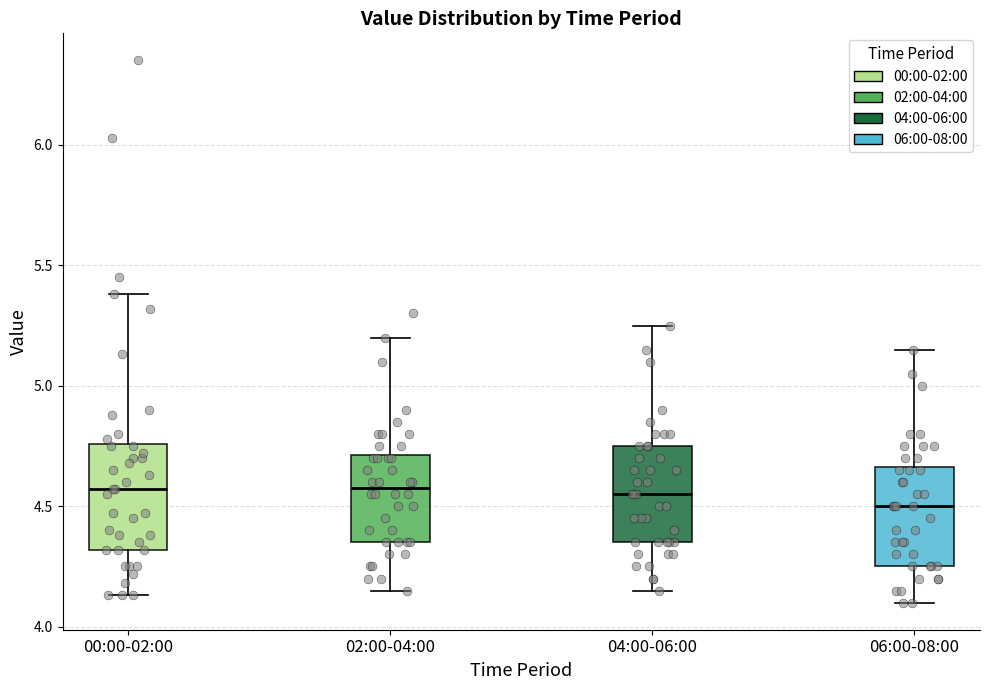

Where does the upper whisker of the box for 04:00-06:00 end on the y-axis? The values are not printed on the chart, so give them approximately, as read against the axis.

5.25